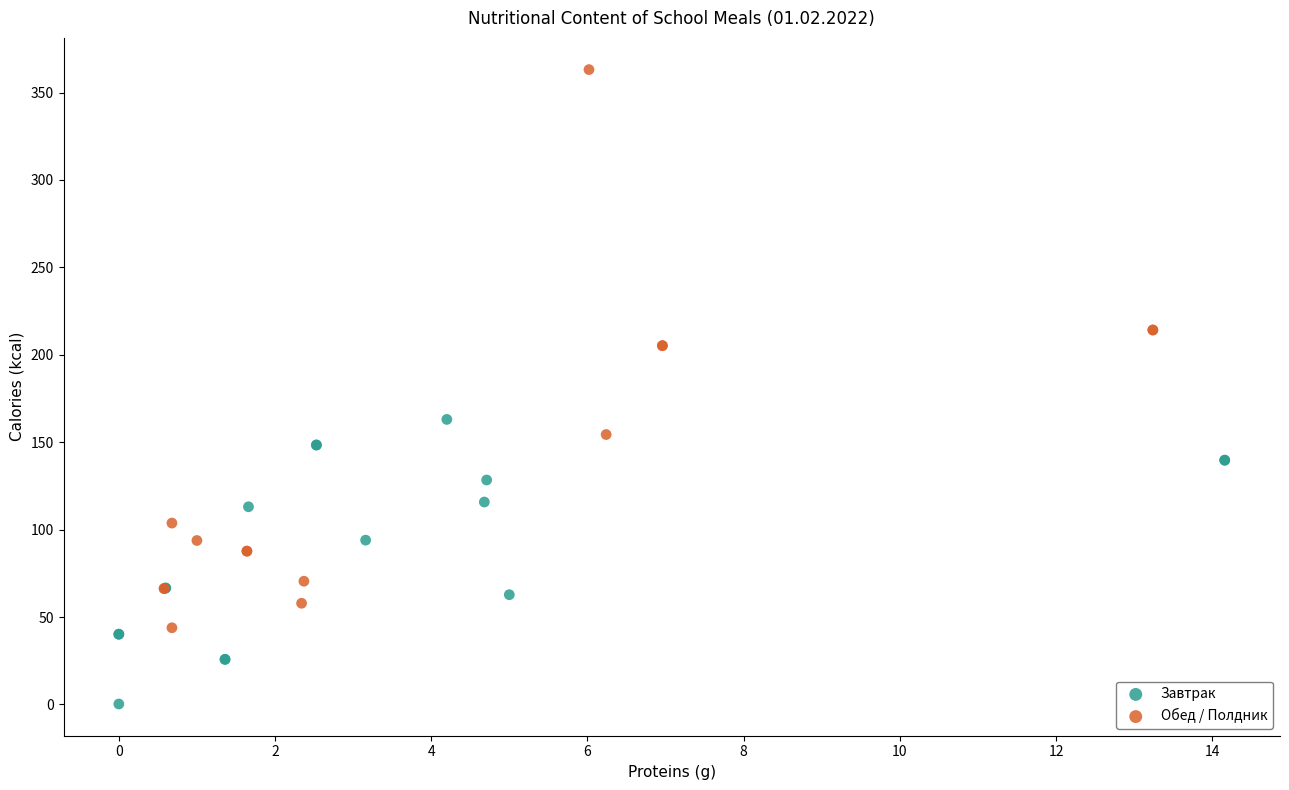

Which series has the largest Y range (max minus min)?

Обед / Полдник